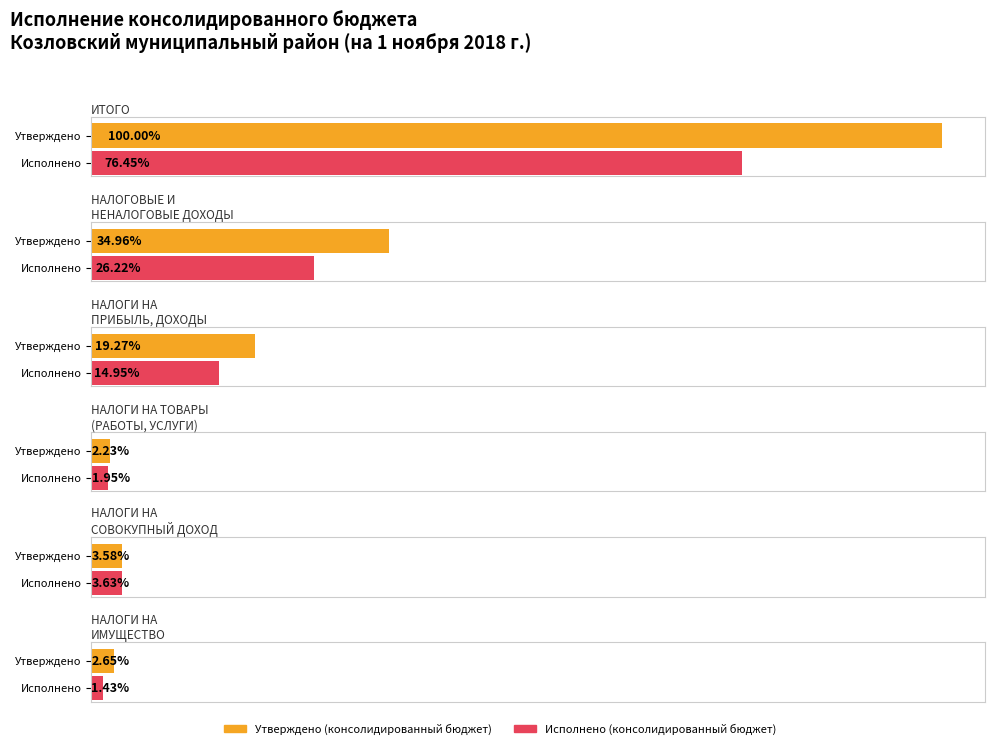

Rank the series by their average value, from highest to lowest.

Утверждено (консолидированный бюджет), Исполнено (консолидированный бюджет)